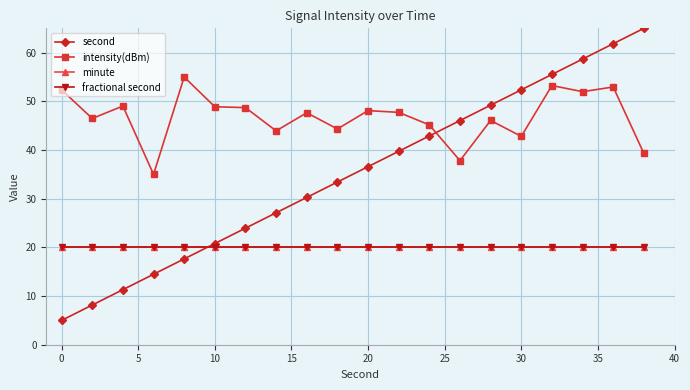

True or false: second and minute intersect in this chart.

True